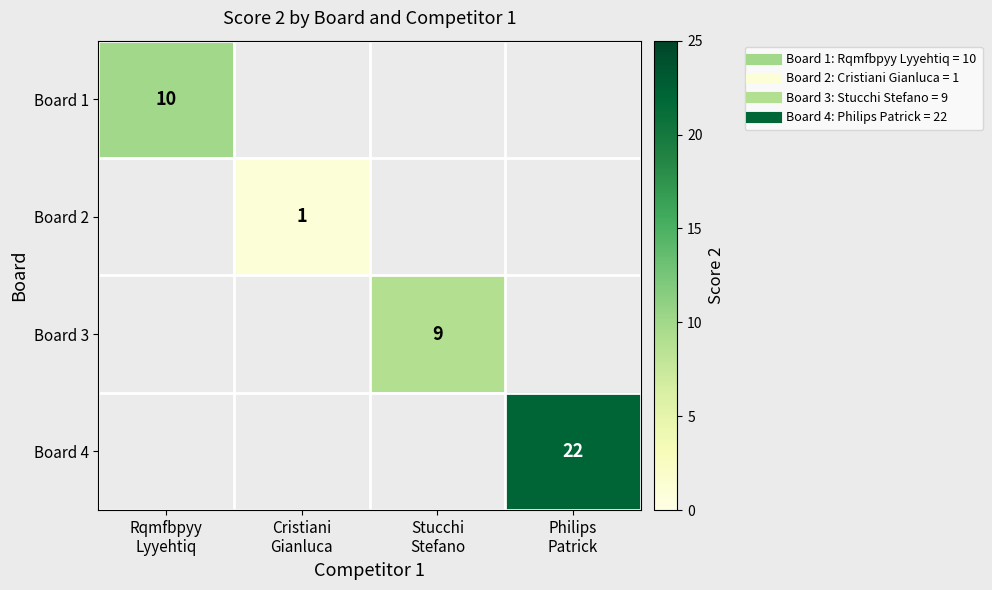

At which label is Board 1 closest to 10?

Rqmfbpyy Lyyehtiq